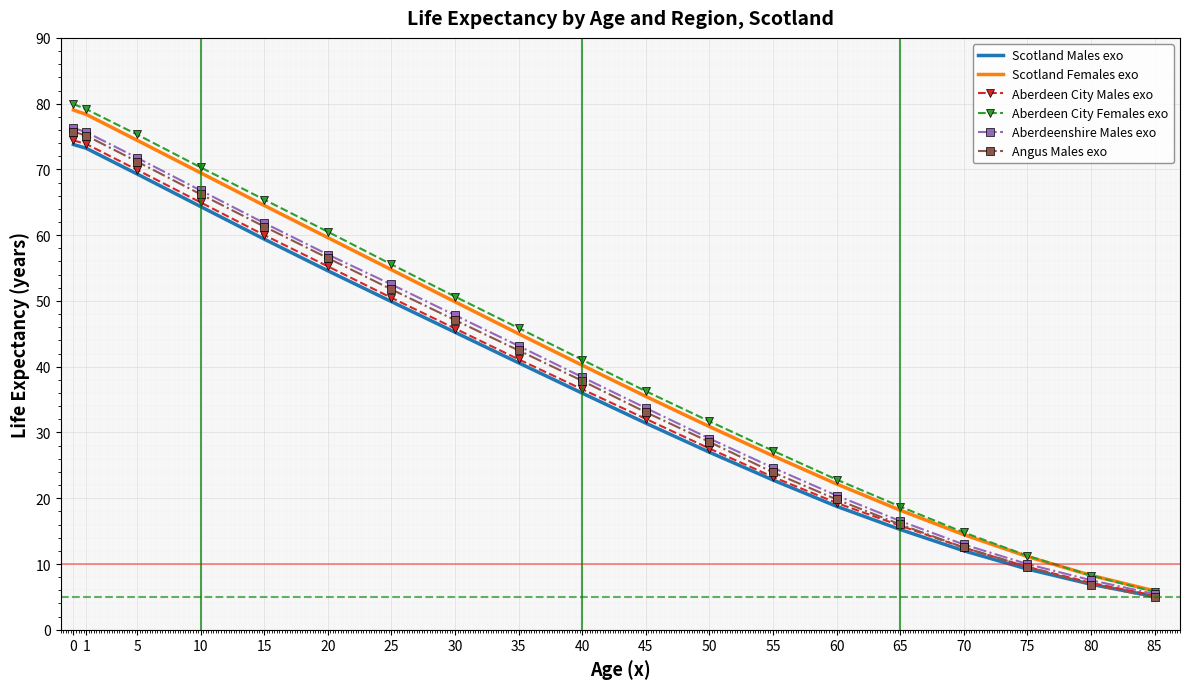

What is the total value across all series at 80?

45.0